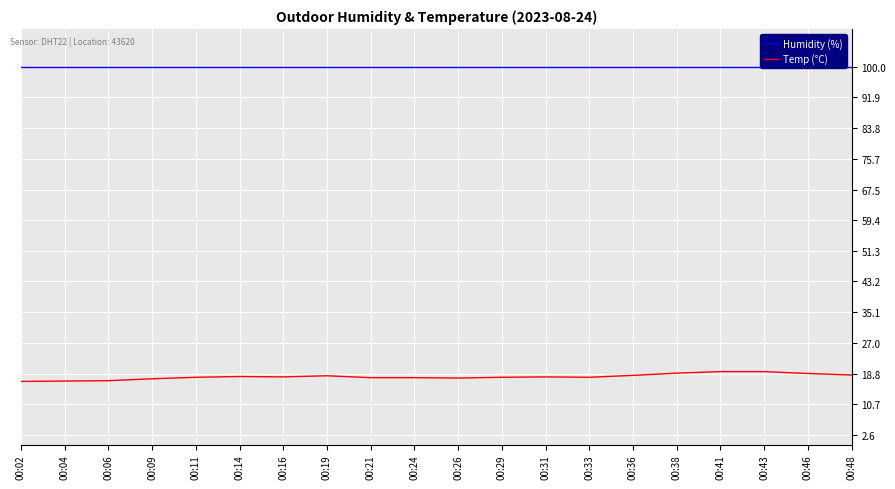

The value of Humidity (%) at 00:16 is 166.4. True or false?

False